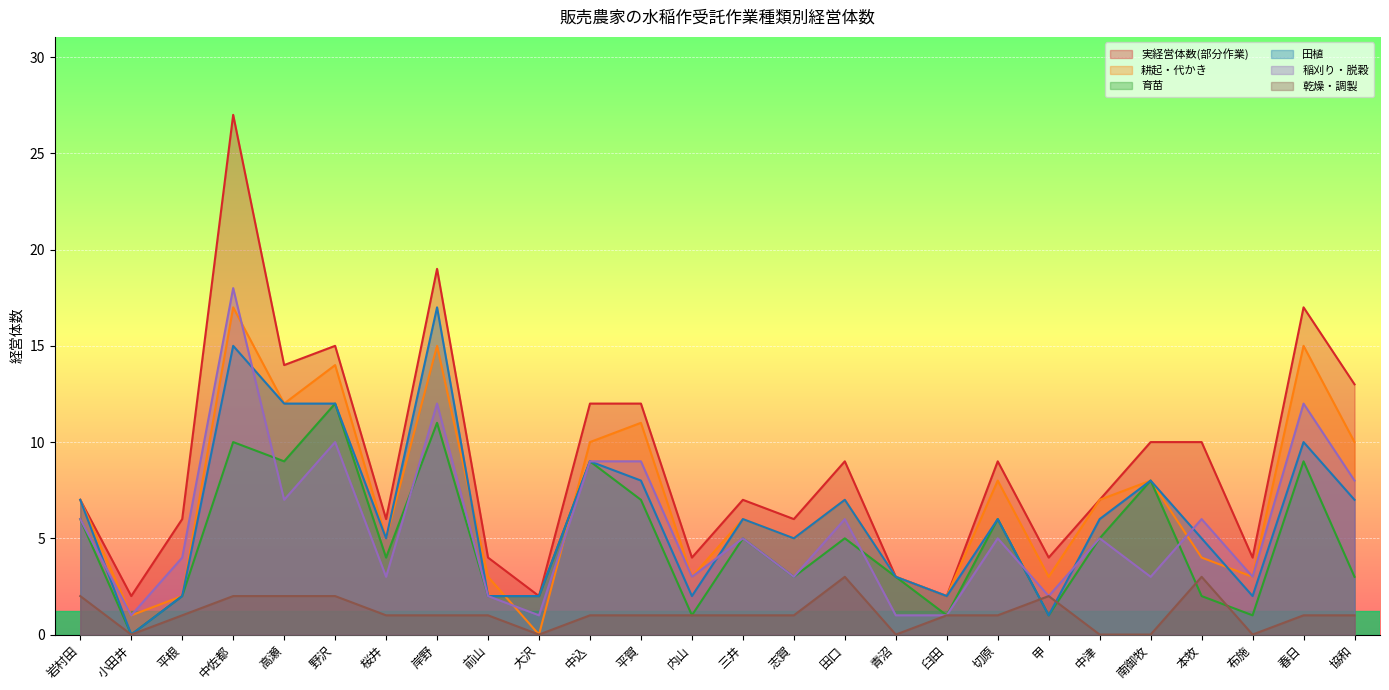

At 前山, list the series in order from largest to smallest.

実経営体数(部分作業), 耕起・代かき, 育苗, 田植, 稲刈り・脱穀, 乾燥・調製